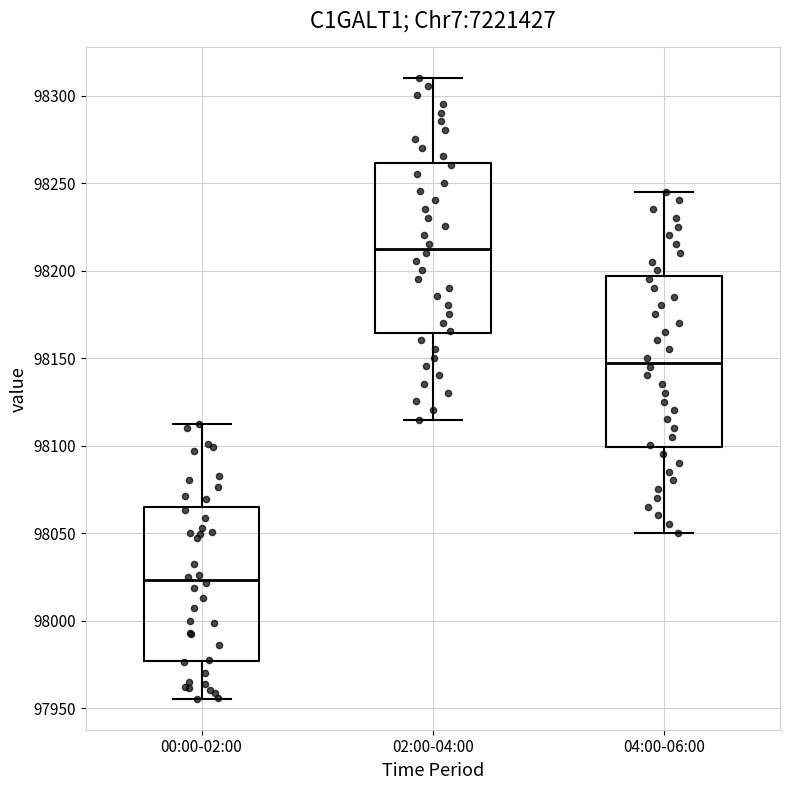

Reading left to right, transcribe this box plot: for each box, give where its median line is, the range the box spans, and where its two whiskers end, as read against the y-axis. The values are not printed on the chart, so give them approximately, as read against the axis.

00:00-02:00: median 98025, box 97975 to 98065, whiskers 97955 to 98115
02:00-04:00: median 98215, box 98165 to 98260, whiskers 98115 to 98310
04:00-06:00: median 98150, box 98100 to 98195, whiskers 98050 to 98245